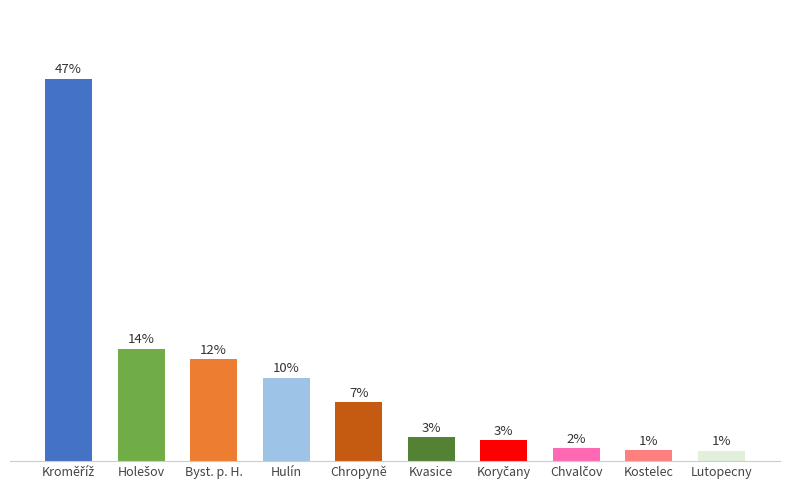

What is the label of the 3rd bar from the right?

Chvalčov